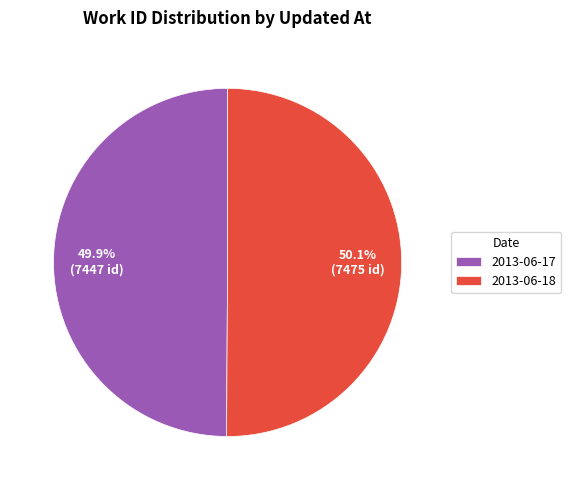

Do 2013-06-18 and 2013-06-17 together represent more than half of the pie?

Yes